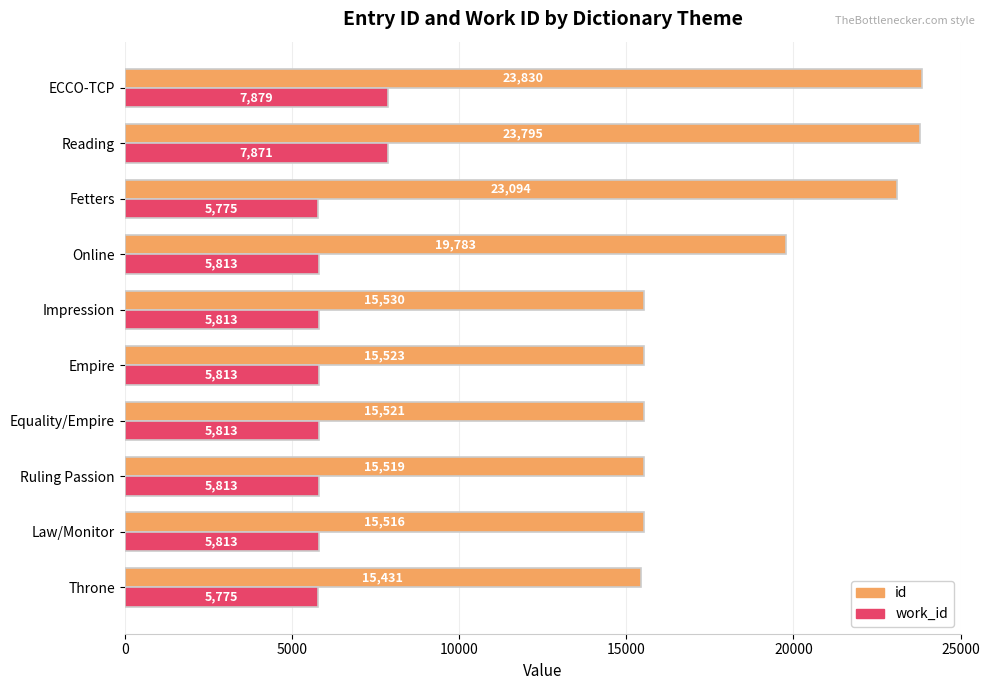

Is it true that work_id equals 5813 at Equality/Empire?

True